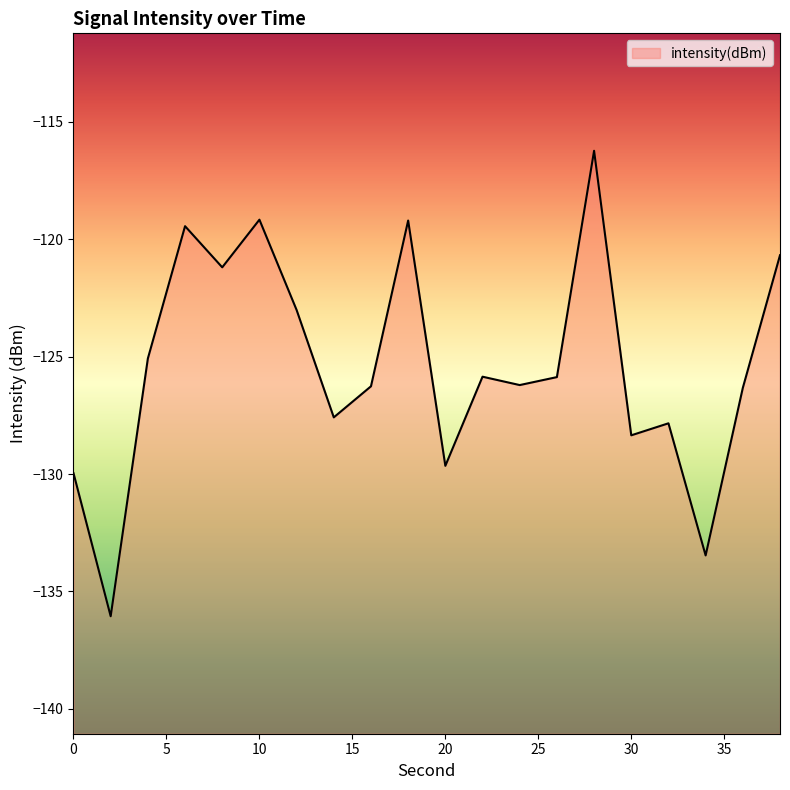

Reading left to right, what are all the values shown in this chart?

0=-130.0	2=-136.1	4=-125.1	6=-119.4	8=-121.2	10=-119.2	12=-123.0	14=-127.6	16=-126.3	18=-119.2	20=-129.7	22=-125.9	24=-126.2	26=-125.9	28=-116.2	30=-128.4	32=-127.8	34=-133.5	36=-126.3	38=-120.7